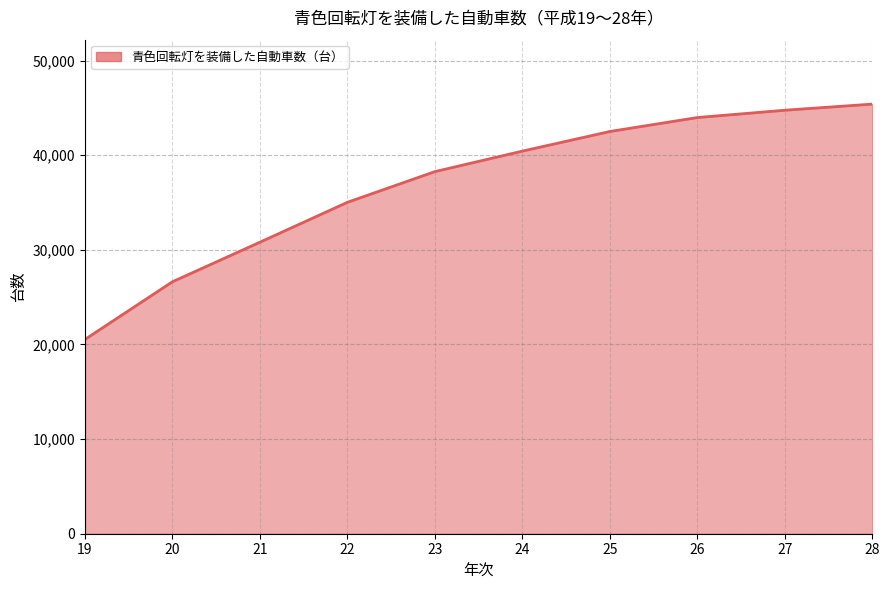

What is the difference between the maximum and second lowest values?

18774